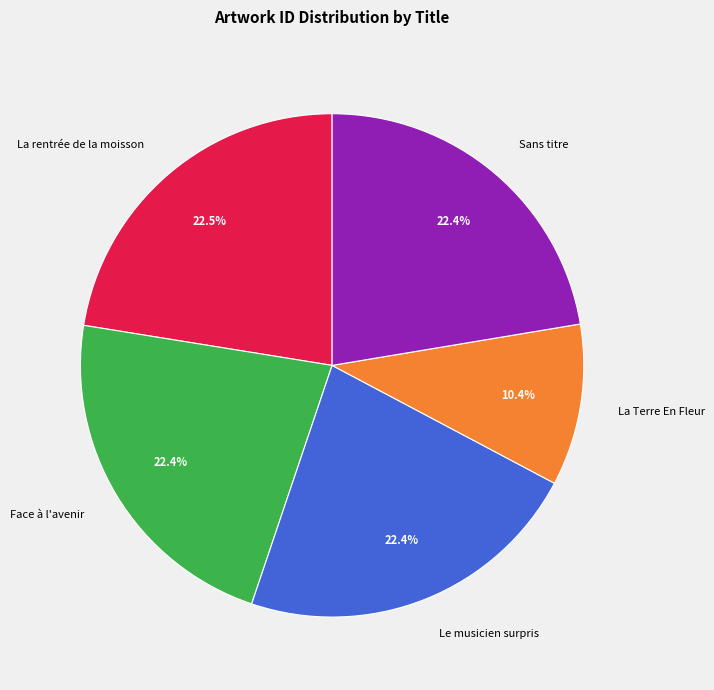

Approximately how many times larger is the value at Le musicien surpris compared to La rentrée de la moisson?

1.0